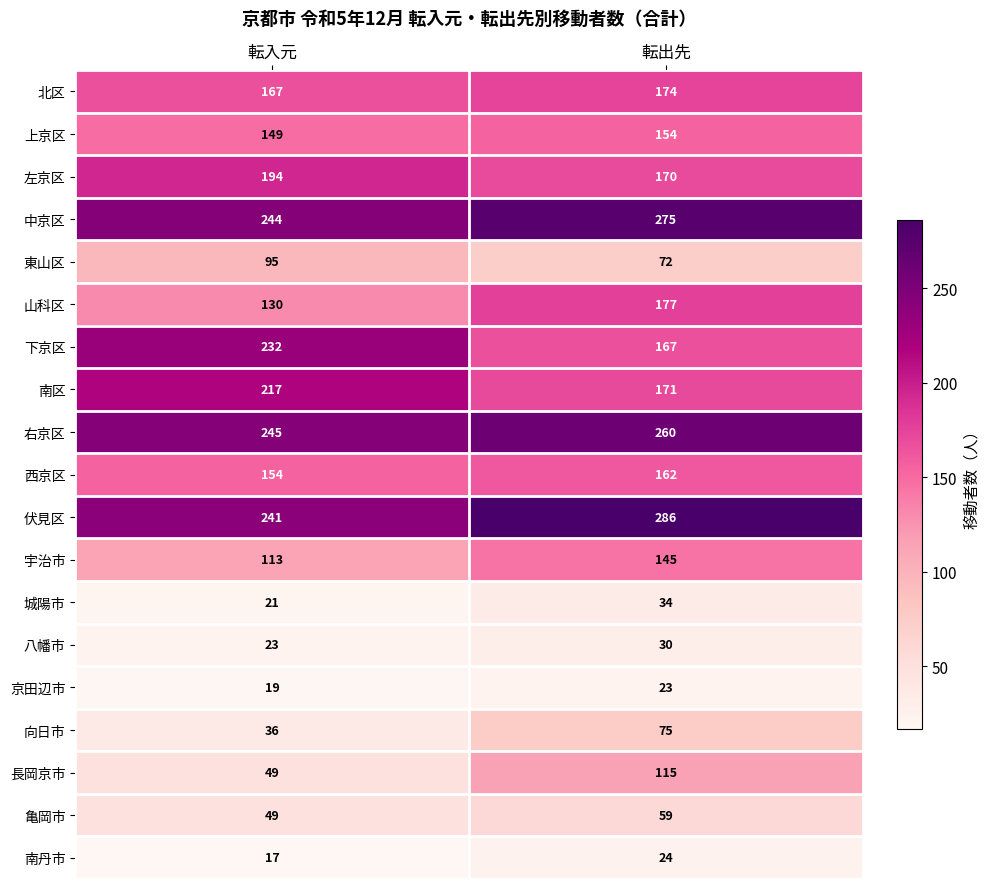

What is the sum of the 伏見区 values at 転入元 and 転出先?

527